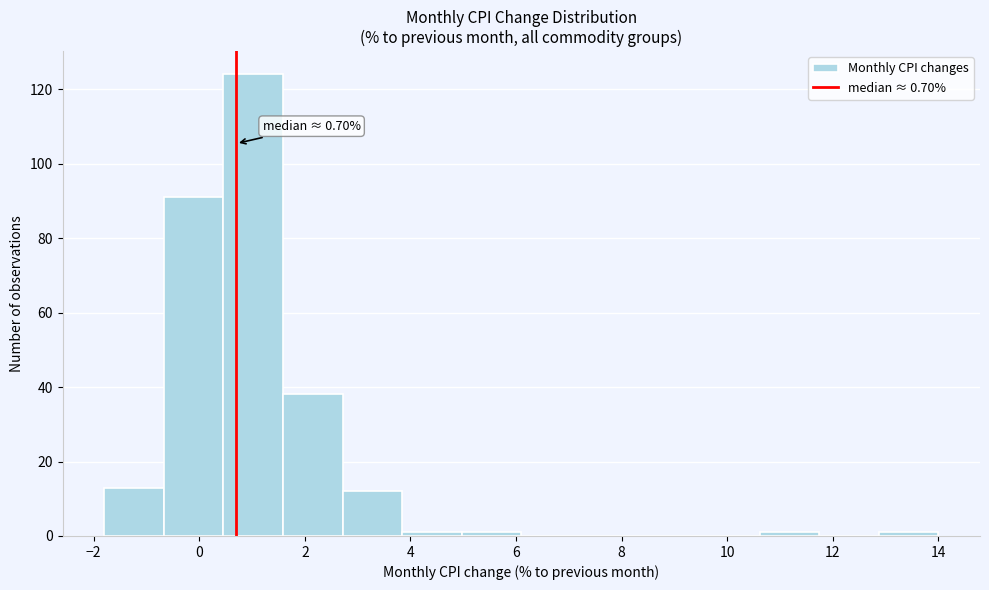

Over which range of the x-axis is the bar tallest?

0.4 to 1.6